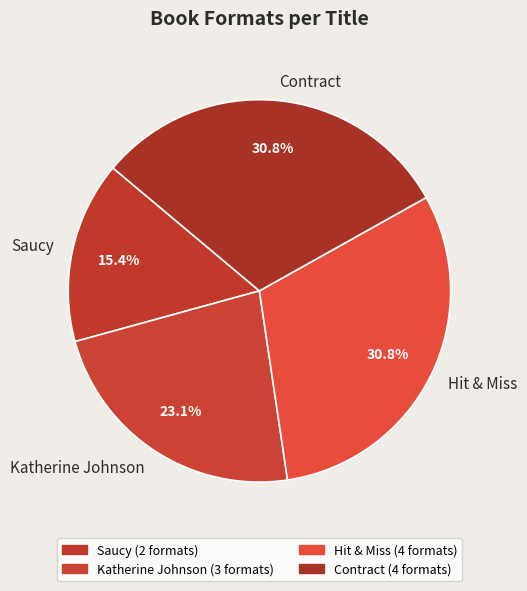

Is Contract the majority of the pie?

No